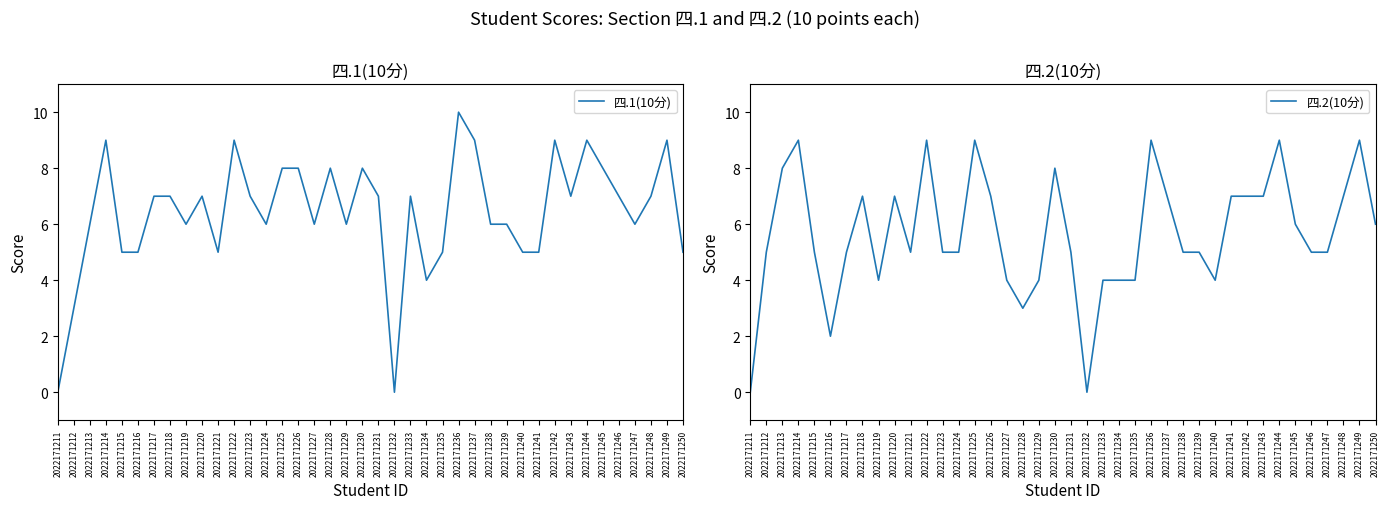

What are all the series names shown in the legend?

四.1(10分), 四.2(10分)